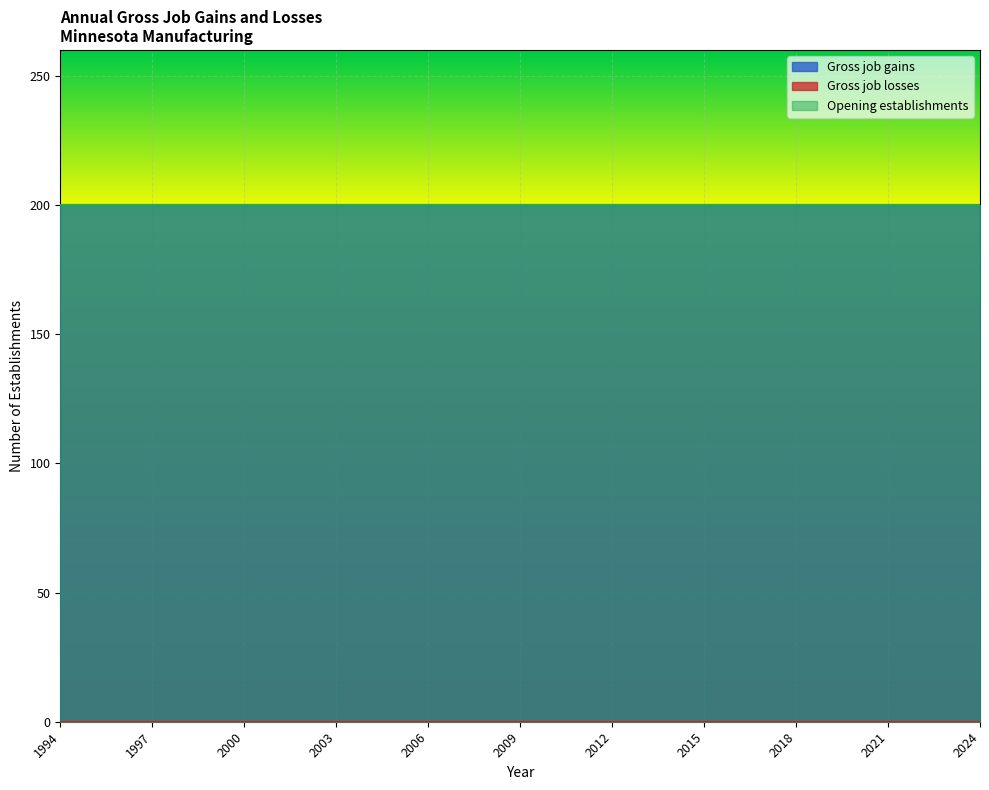

What is the value of the Gross job gains point at the 10th from the left?

200